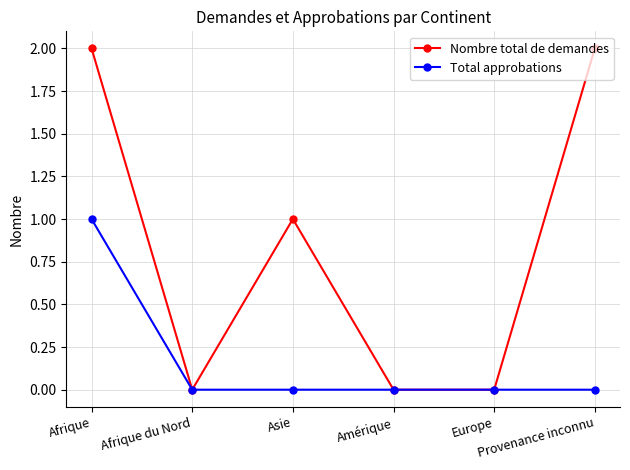

True or false: Total approbations has more than 2 interior local peaks.

False